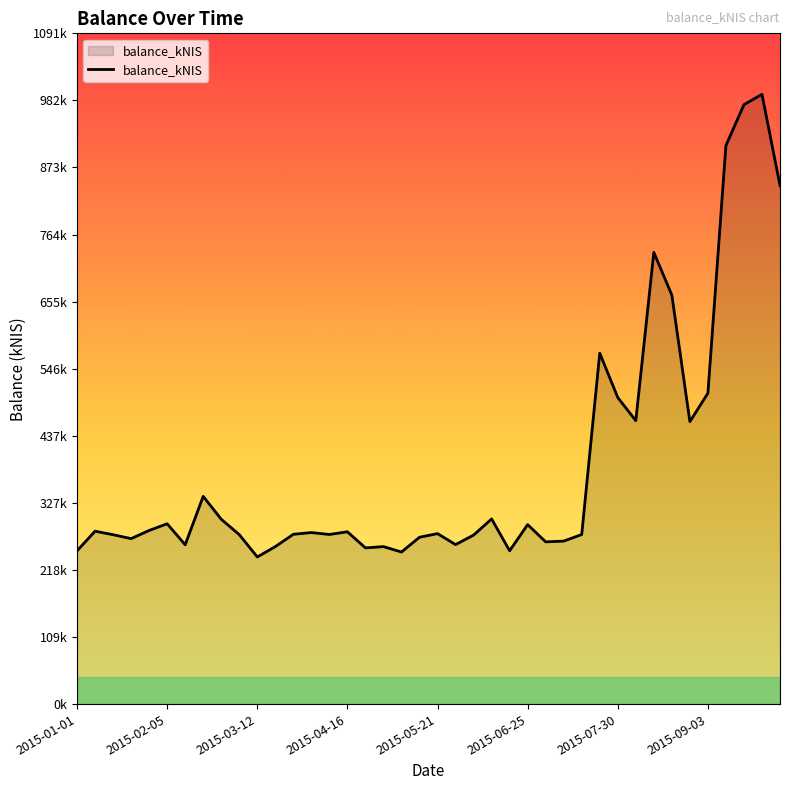

Reading left to right, transcribe all the data shown in this chart.

249.3	281.4	275.6	269.2	282.5	293.4	259.2	338.0	300.8	275.8	239.4	256.2	276.3	279.1	276.0	280.4	254.2	256.3	247.5	271.5	277.4	259.5	275.0	301.3	249.5	292.1	264.0	265.2	275.9	571.0	498.8	461.2	735.0	665.5	459.6	505.9	908.9	975.4	992.3	843.9